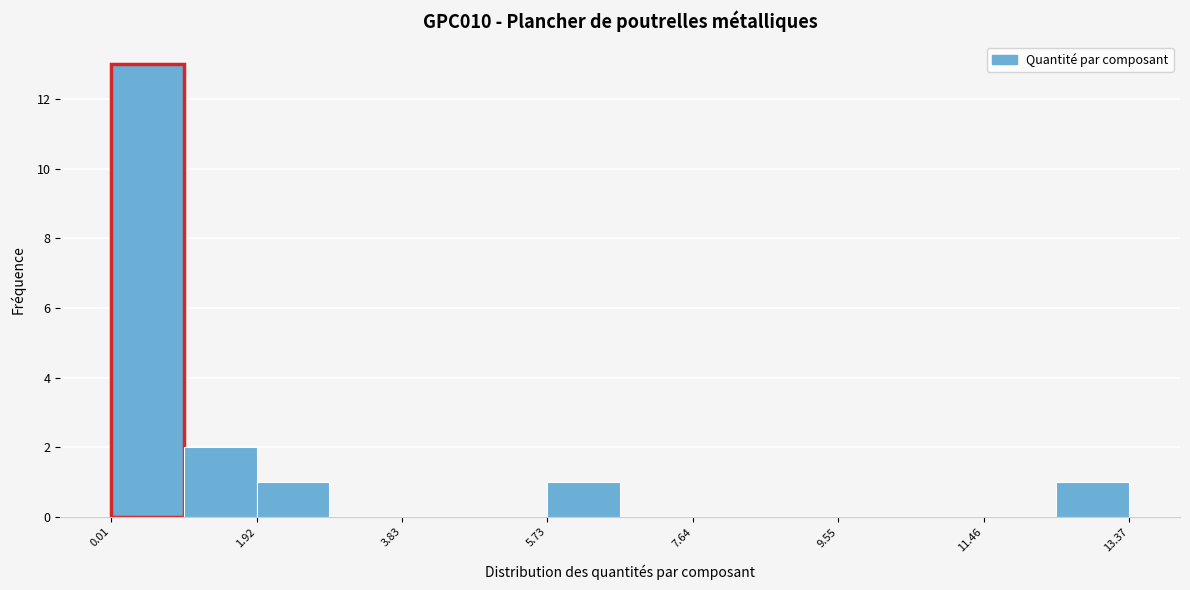

Over which range of the x-axis is the bar tallest?

0.0 to 1.0